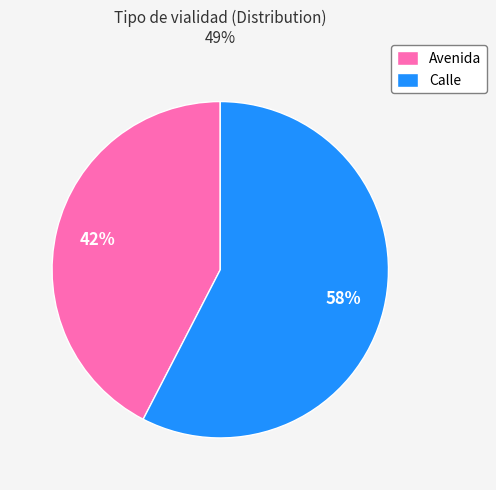

How many slices are in this pie chart?

2